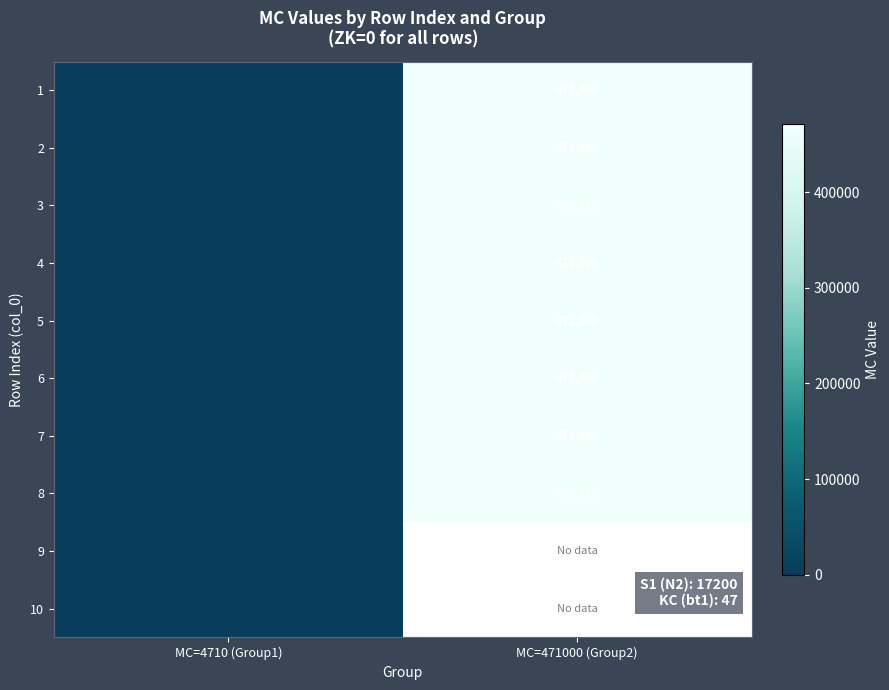

What is the difference between the maximum and minimum values in the 4 series?

466290